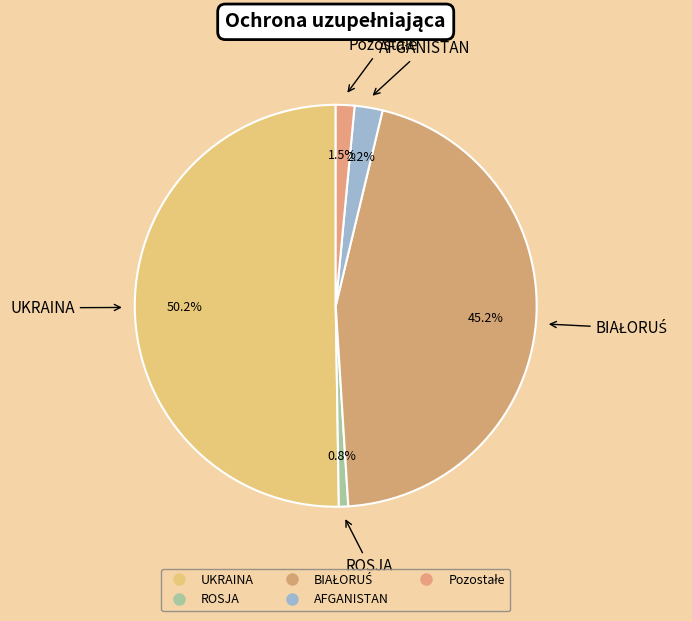

How many slices are in this pie chart?

5